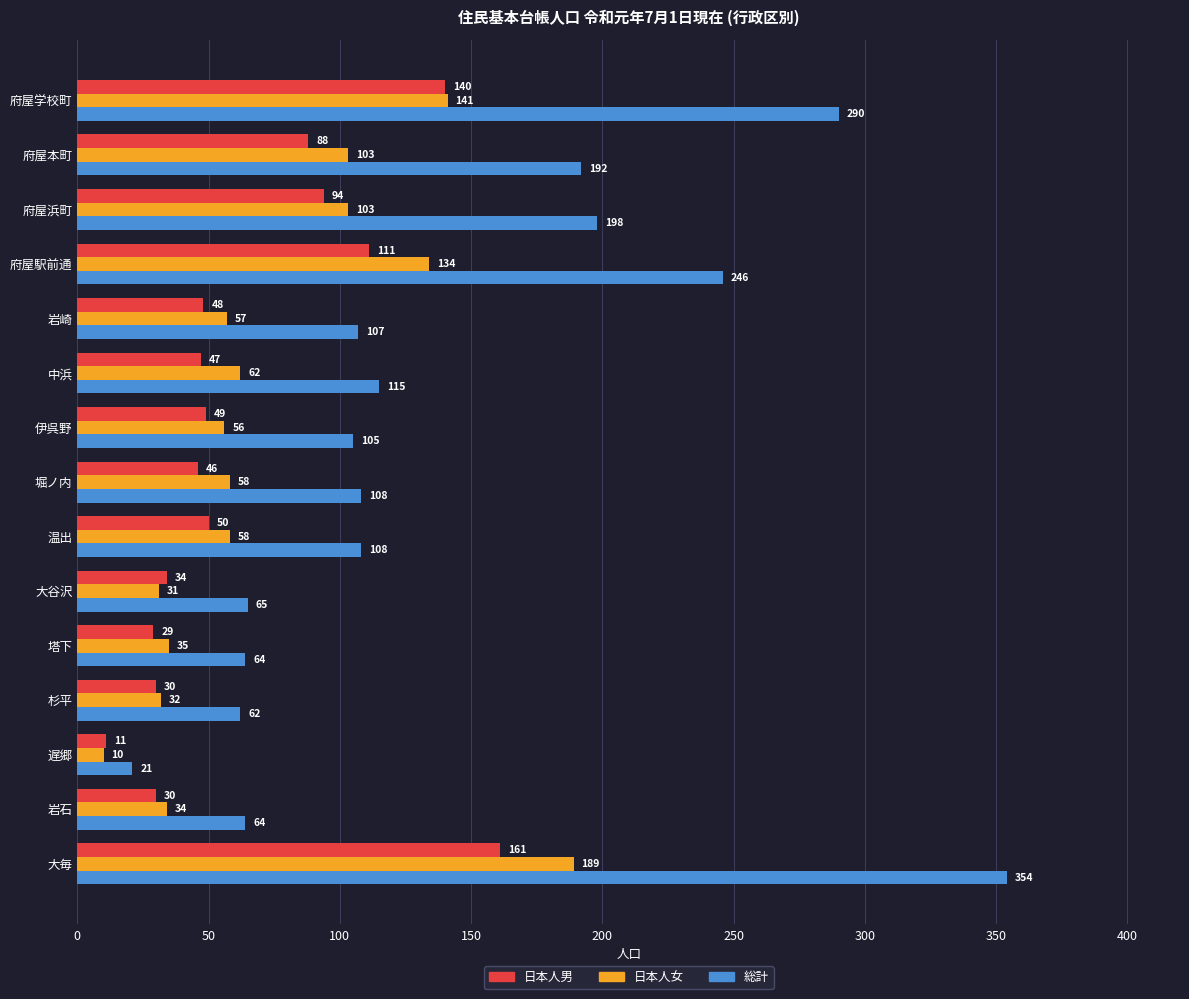

Is it true that 総計 equals 62 at 杉平?

True